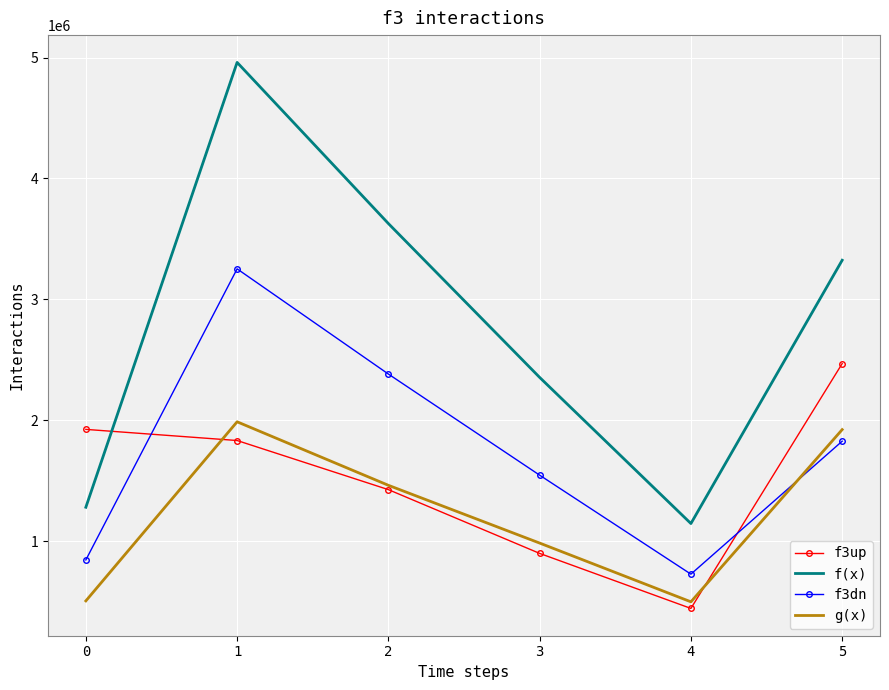

What is the difference between the f(x) values at 5 and 0?

2043768